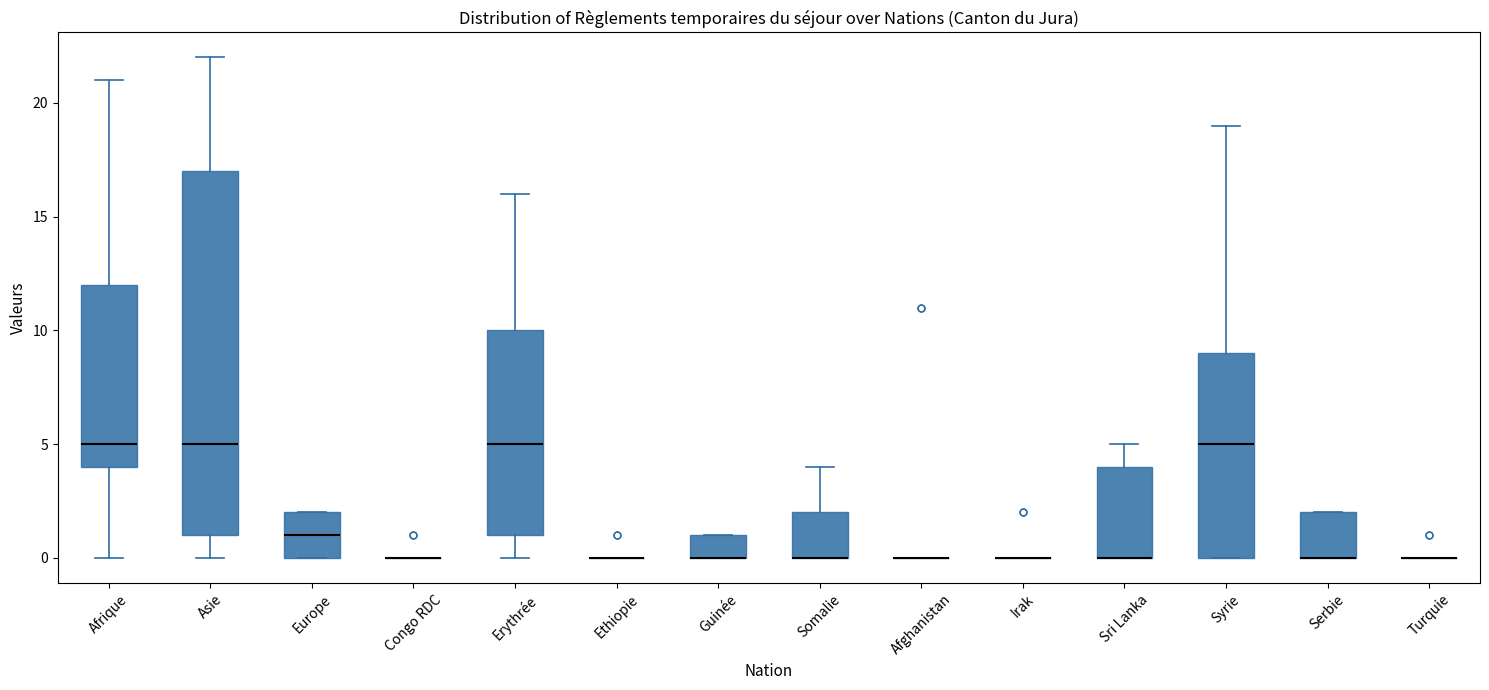

Reading left to right, read every box against the y-axis: the position of its median line, the range the box covers, and the ends of its whiskers. The values are not printed on the chart, so give them approximately, as read against the axis.

Afrique: median 5, box 4 to 12, whiskers 0 to 21
Asie: median 5, box 1 to 17, whiskers 0 to 22
Europe: median 1, box 0 to 2, whiskers 0 to 2
Congo RDC: box collapsed to a line at 0, whiskers 0 to 0
Erythrée: median 5, box 1 to 10, whiskers 0 to 16
Ethiopie: box collapsed to a line at 0, whiskers 0 to 0
Guinée: median 0 (drawn on the box's lower edge), box 0 to 1, whiskers 0 to 1
Somalie: median 0 (drawn on the box's lower edge), box 0 to 2, whiskers 0 to 4
Afghanistan: box collapsed to a line at 0, whiskers 0 to 0
Irak: box collapsed to a line at 0, whiskers 0 to 0
Sri Lanka: median 0 (drawn on the box's lower edge), box 0 to 4, whiskers 0 to 5
Syrie: median 5, box 0 to 9, whiskers 0 to 19
Serbie: median 0 (drawn on the box's lower edge), box 0 to 2, whiskers 0 to 2
Turquie: box collapsed to a line at 0, whiskers 0 to 0